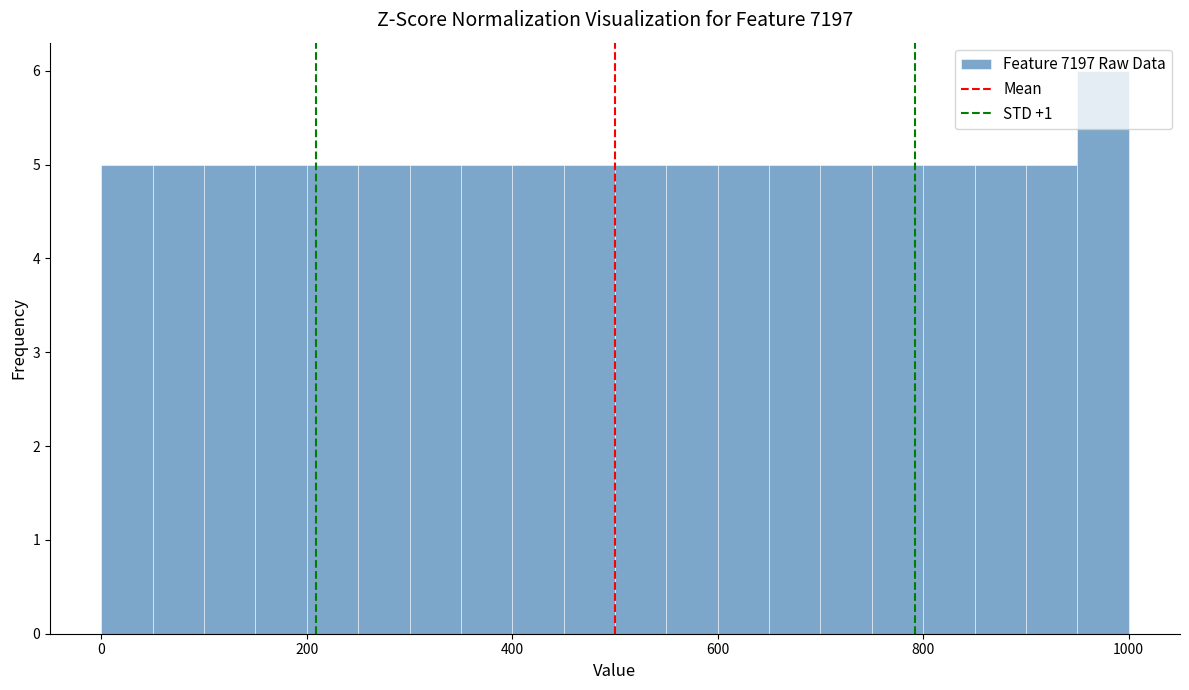

Around what value on the x-axis is the tallest bar? Give the approximate position of its centre, as read against the axis.

980